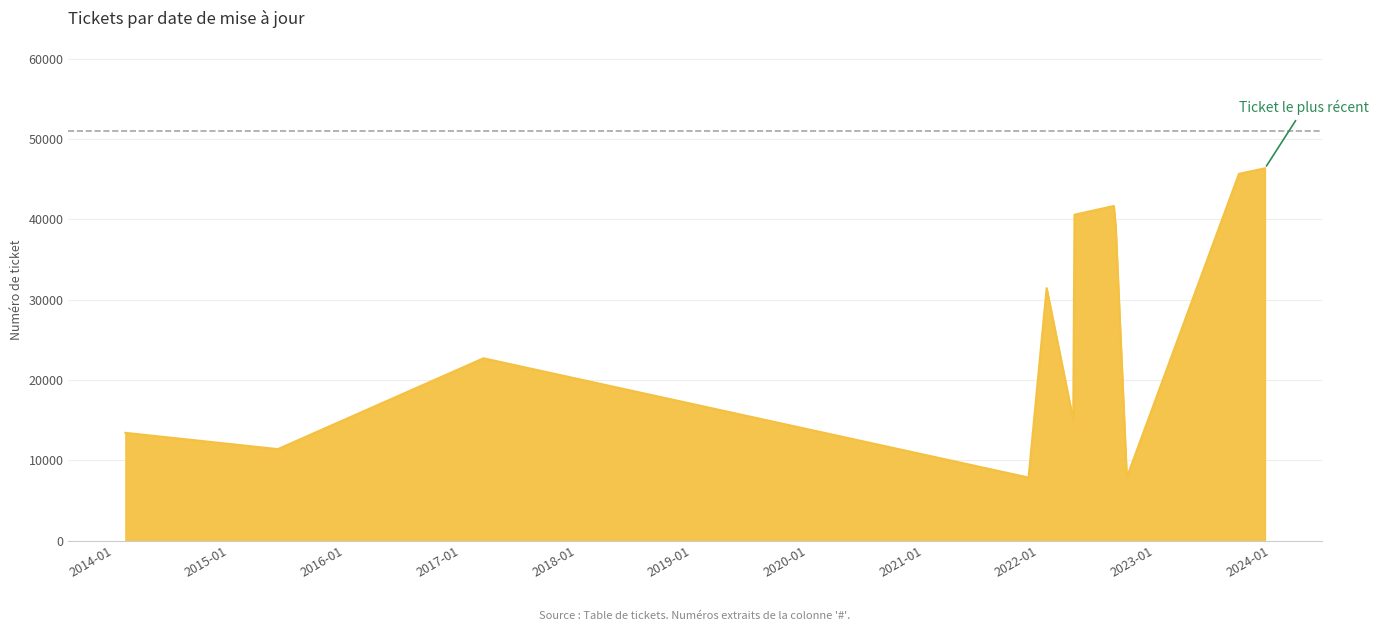

What is the difference between the maximum and minimum values?

38482